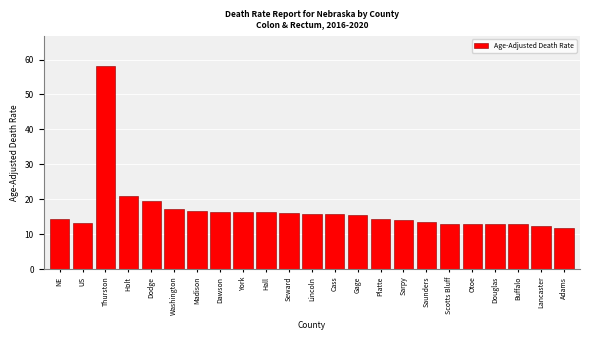

What value does the data have at Dawson?

16.3